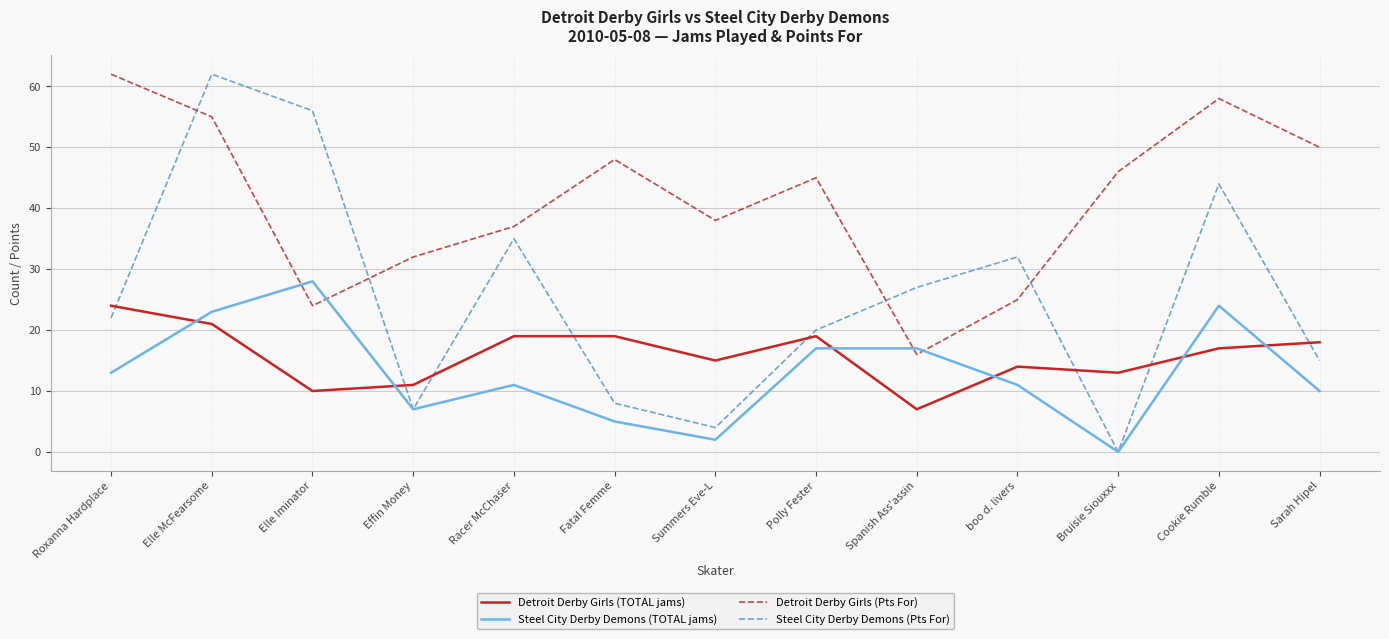

Between which two adjacent categories do Steel City Derby Demons (TOTAL jams) and Detroit Derby Girls (Pts For) first intersect?

Elle McFearsome and Elle Iminator